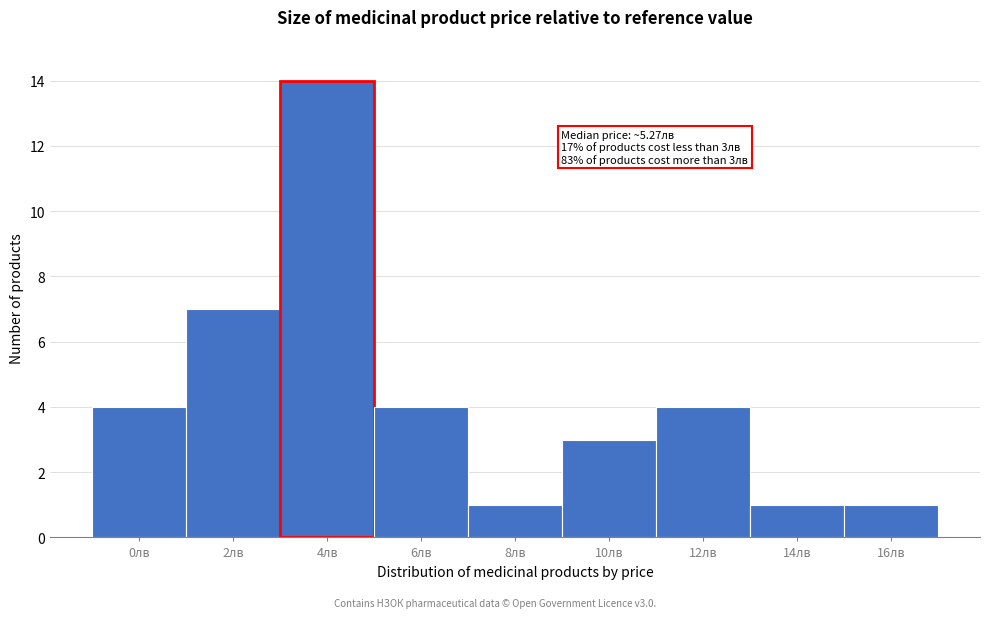

Reading right to left, list all the values displayed in this chart.

1	1	4	3	1	4	14	7	4